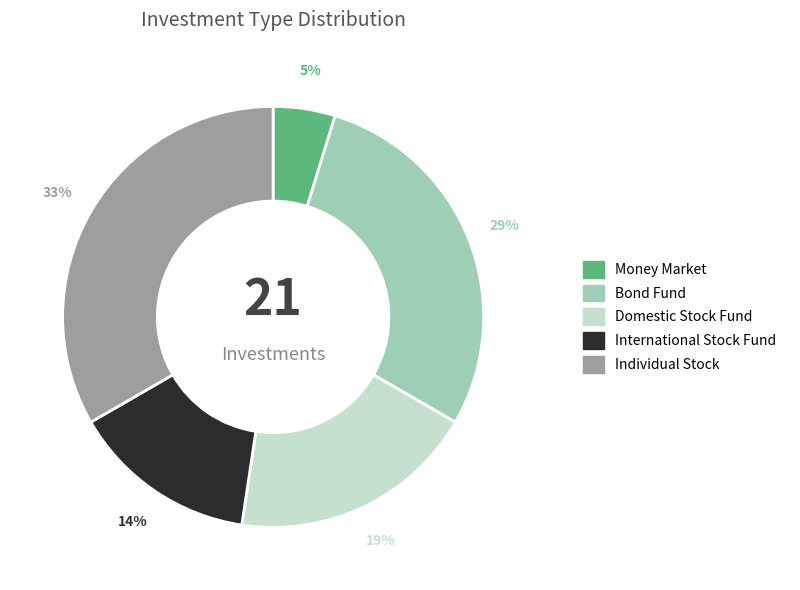

Between Individual Stock and International Stock Fund, which is larger?

Individual Stock